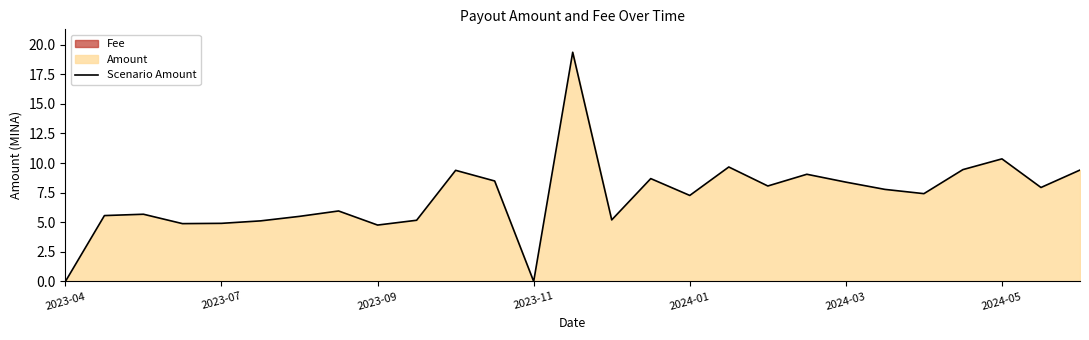

Reading left to right, list all the values displayed in this chart.

0.0	5.6	5.7	4.9	4.9	5.1	5.5	6.0	4.8	5.2	9.4	8.5	0.0	19.4	5.2	8.7	7.3	9.7	8.1	9.0	8.4	7.8	7.4	9.4	10.3	7.9	9.4